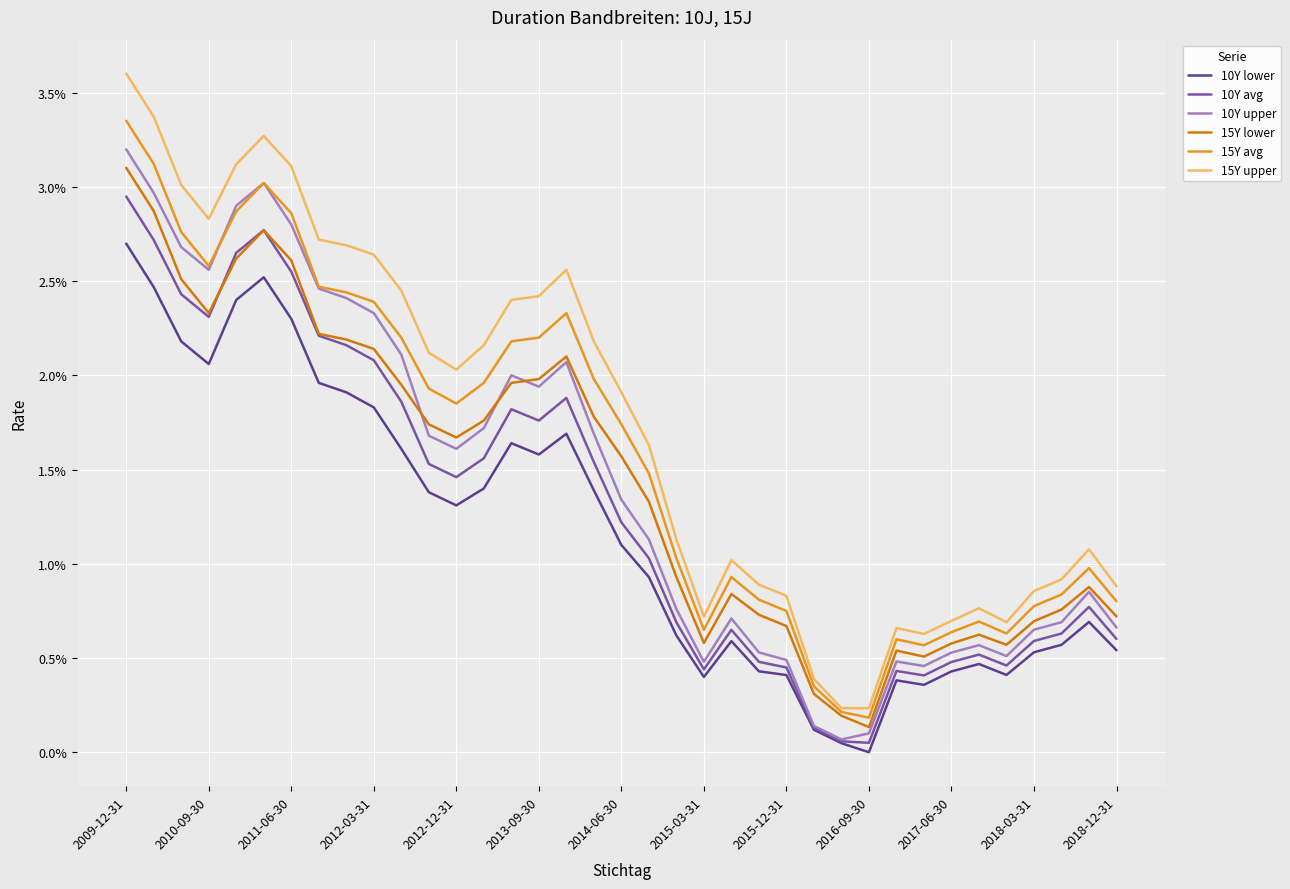

True or false: 15Y upper and 15Y lower cross at least once.

False